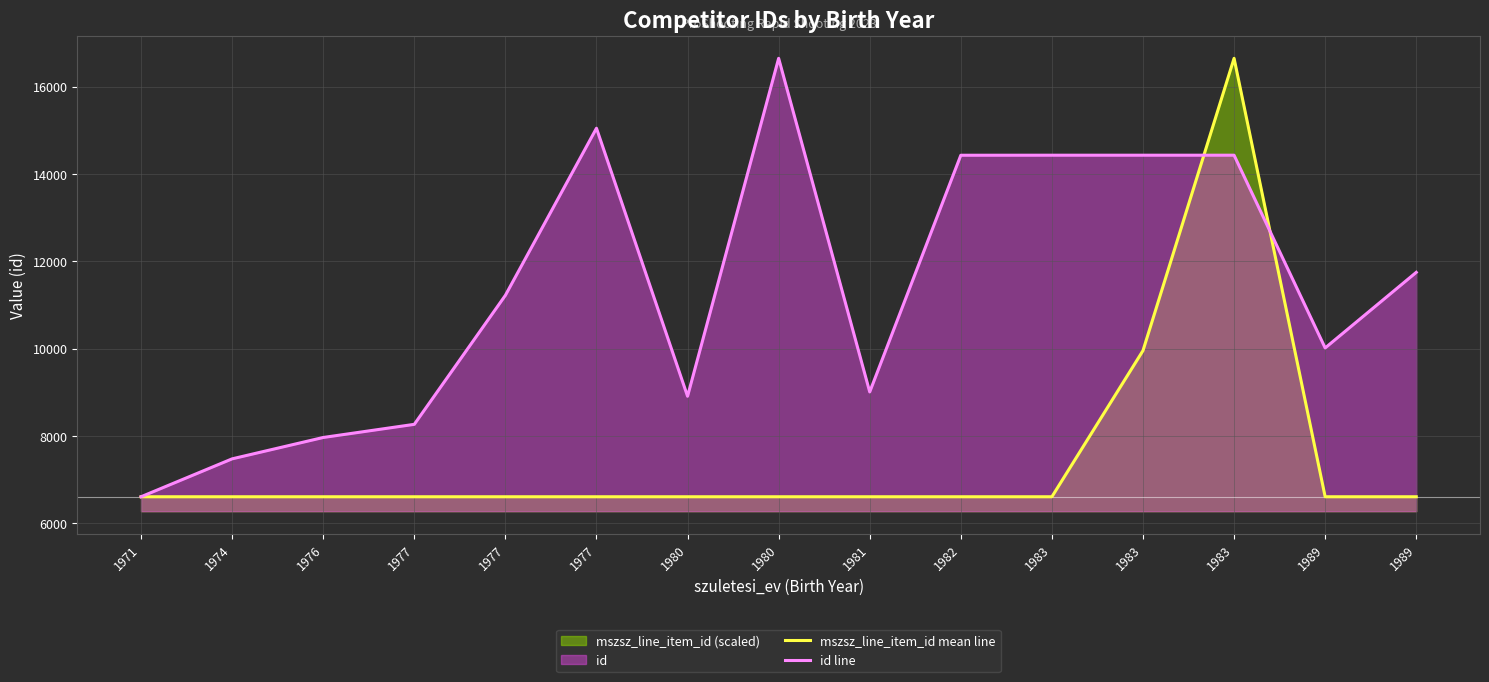

What is the sum of the mszsz_line_item_id mean line values at 1980 and 1977?

13222